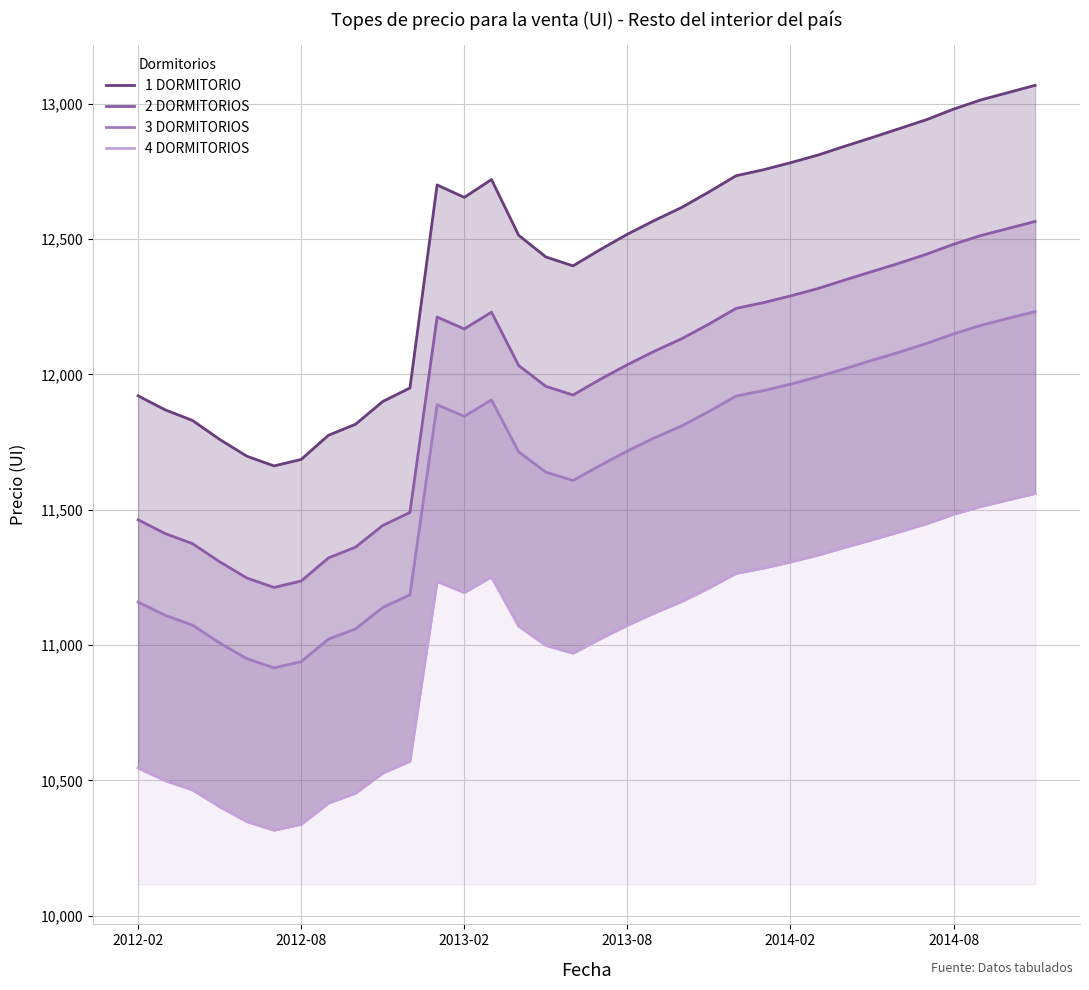

Reading left to right, list all the values displayed in this chart.

1 DORMITORIO: 11921	11869	11830	11760	11698	11662	11686	11775	11816	11900	11950	12700	12654	12720	12514	12434	12401	12461	12518	12569	12617	12674	12734	12756	12782	12810	12843	12875	12908	12941	12980	13014	13041	13068
2 DORMITORIOS: 11463	11412	11375	11308	11248	11213	11237	11322	11362	11442	11490	12212	12168	12230	12033	11956	11924	11982	12036	12086	12132	12186	12244	12265	12290	12317	12349	12380	12411	12444	12481	12513	12539	12565
3 DORMITORIOS: 11159	11110	11074	11008	10950	10916	10939	11022	11060	11139	11186	11888	11845	11906	11714	11639	11608	11664	11717	11766	11810	11863	11920	11940	11964	11991	12021	12052	12082	12114	12150	12181	12207	12232
4 DORMITORIOS: 10546	10499	10465	10403	10348	10316	10338	10416	10453	10527	10571	11235	11194	11252	11070	10999	10970	11023	11073	11119	11161	11211	11265	11284	11307	11332	11361	11389	11418	11448	11483	11512	11536	11560